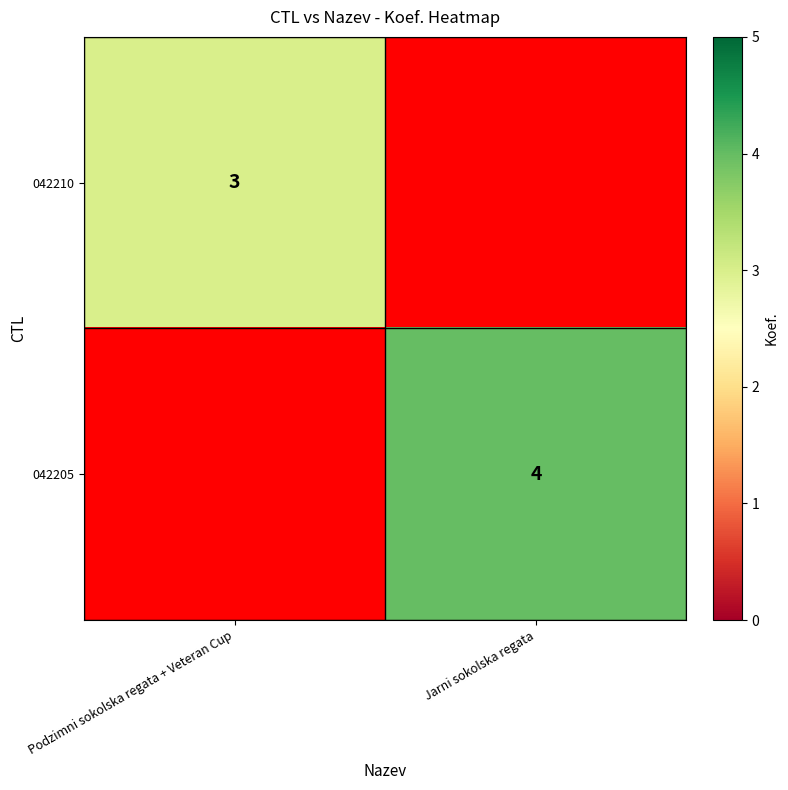

Is it true that 042210 equals 3 at Podzimni sokolska regata + Veteran Cup?

True